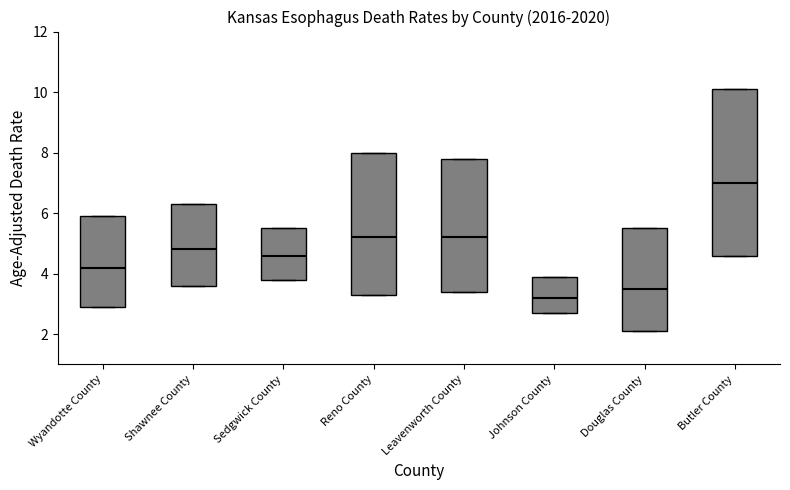

Which box has the lowest median line?

Johnson County